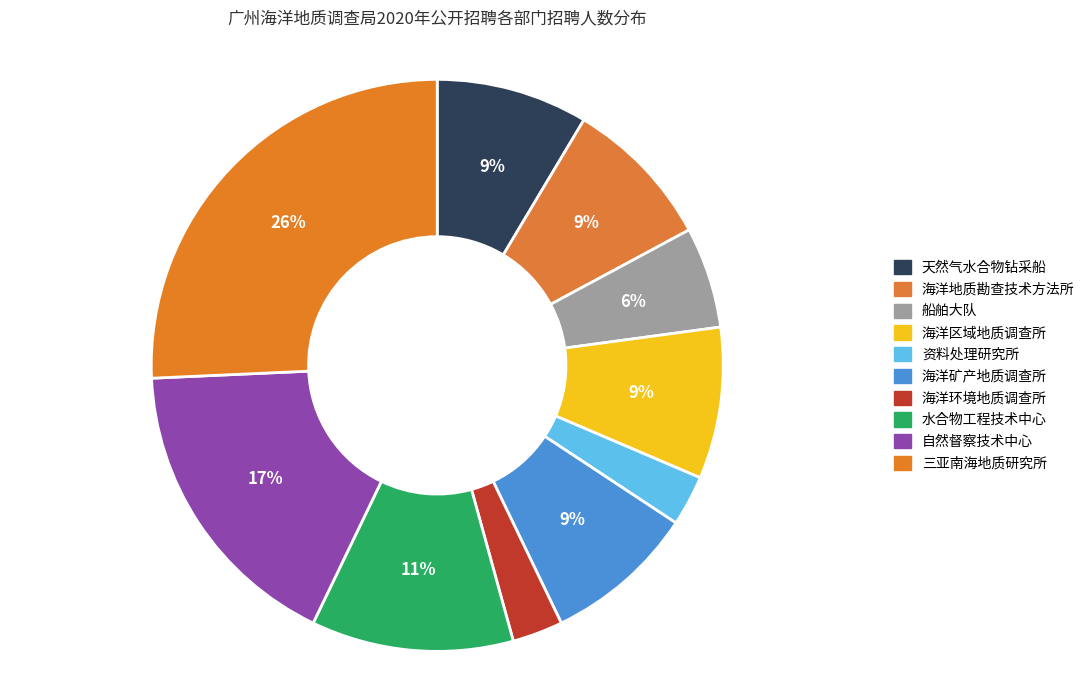

Rank the categories by value from highest to lowest.

三亚南海地质研究所, 自然督察技术中心, 水合物工程技术中心, 天然气水合物钻采船（大洋钻探船）, 海洋地质勘查技术方法所, 海洋区域地质调查所, 海洋矿产地质调查所, 船舶大队, 资料处理研究所, 海洋环境地质与工程地质调查所